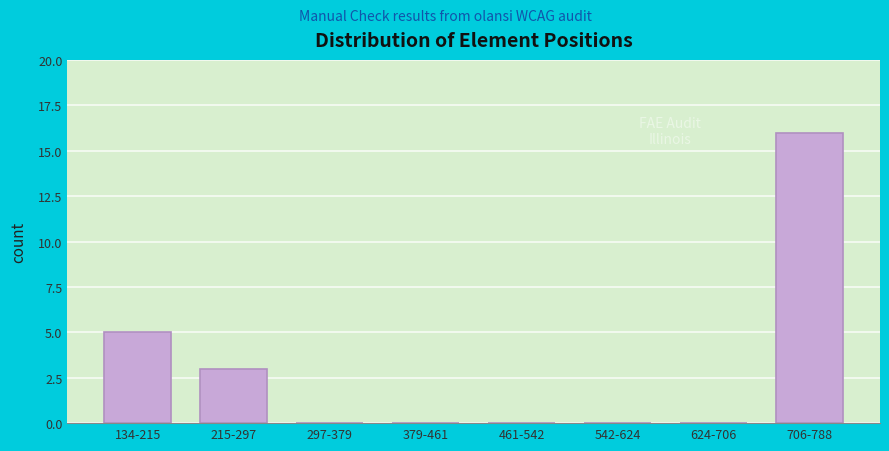

Reading right to left, transcribe all the data shown in this chart.

706-788=16	624-706=0	542-624=0	461-542=0	379-461=0	297-379=0	215-297=3	134-215=5